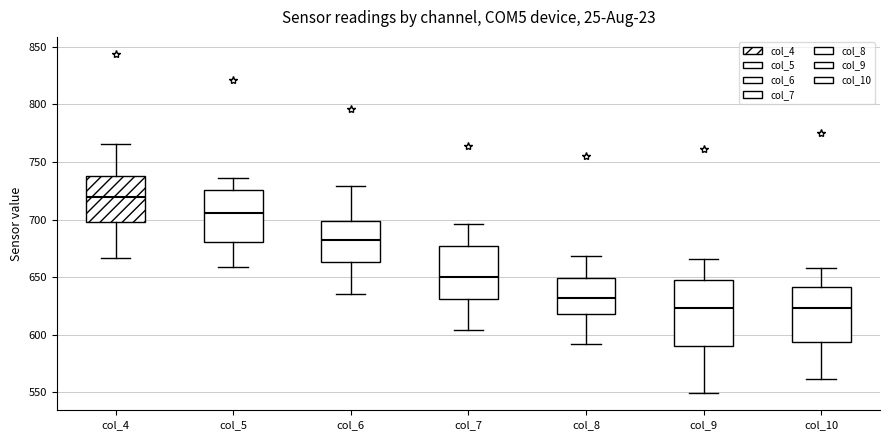

Comparing the boxes themselves (not the whiskers), which one is the tallest?

col_9